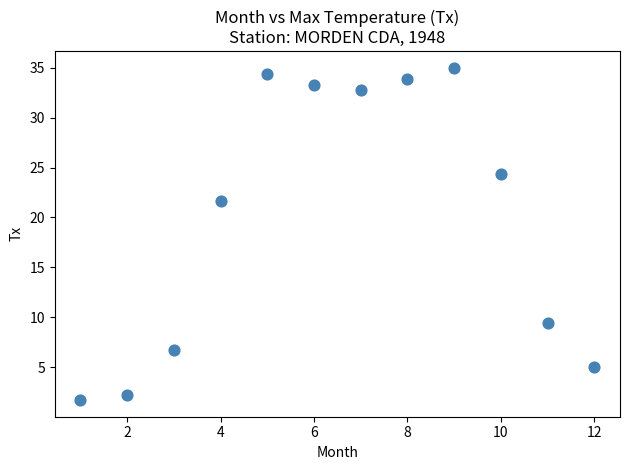

What Y value in the scatter plot is closest to 18?

21.7